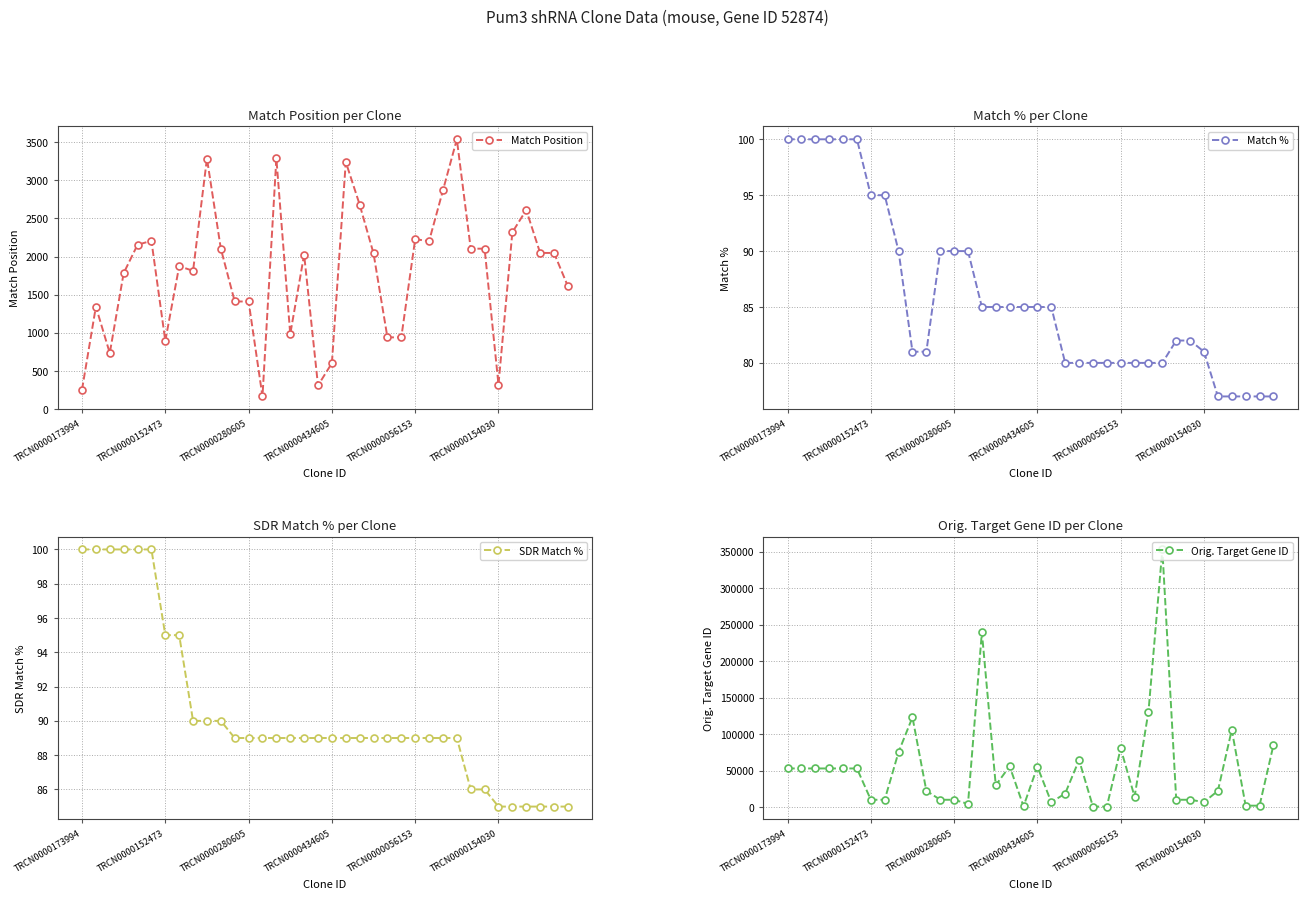

What is the difference between the maximum and minimum values in the Match % series?

23